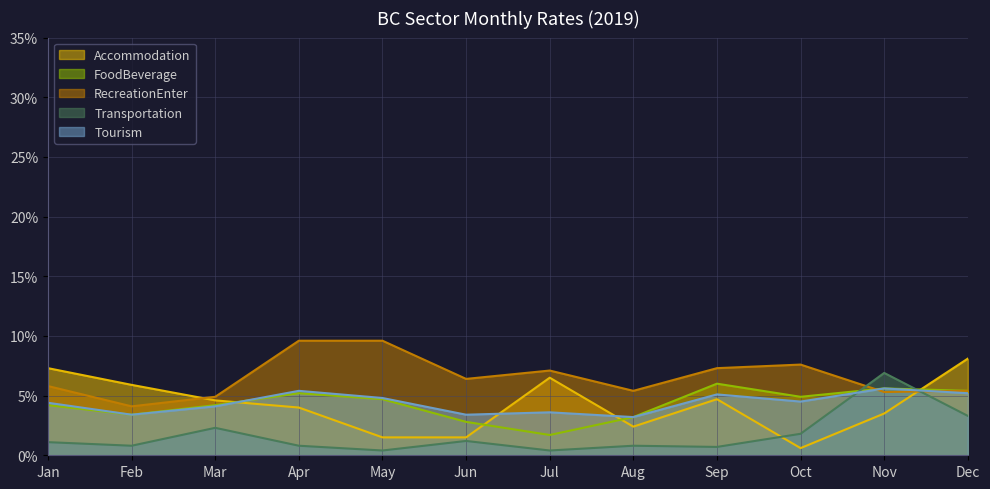

What is the sum of all Tourism values?

0.5